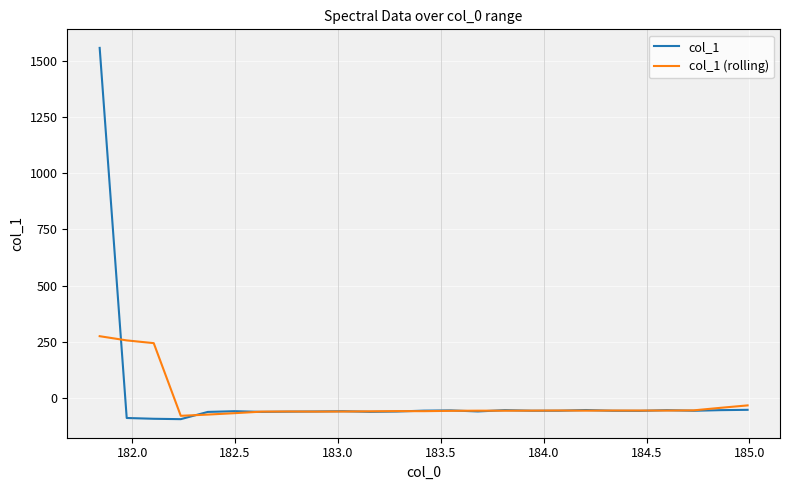

Which series has the largest range (max minus min)?

col_1